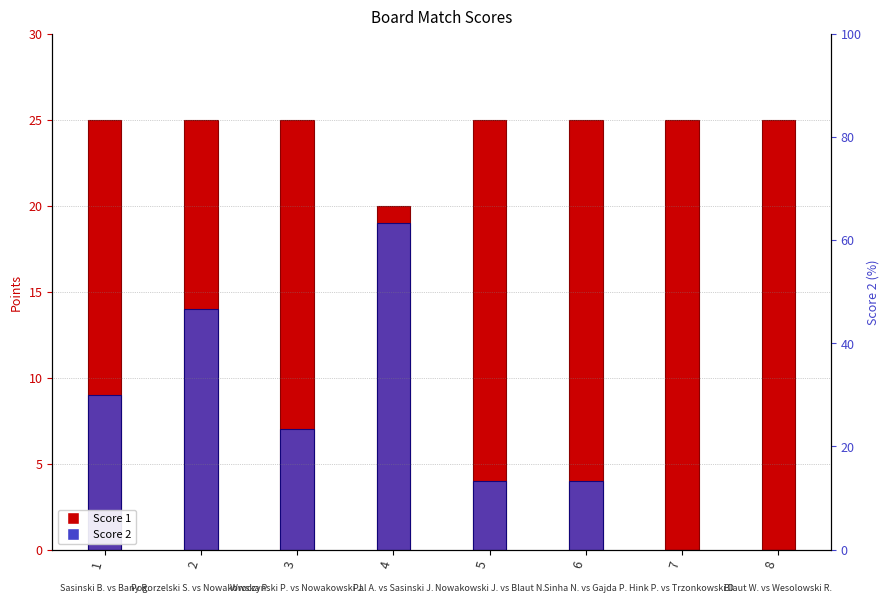

Reading right to left, what are all the values shown in this chart?

Score 1: 25	25	25	25	20	25	25	25
Score 2: 0	0	4	4	19	7	14	9